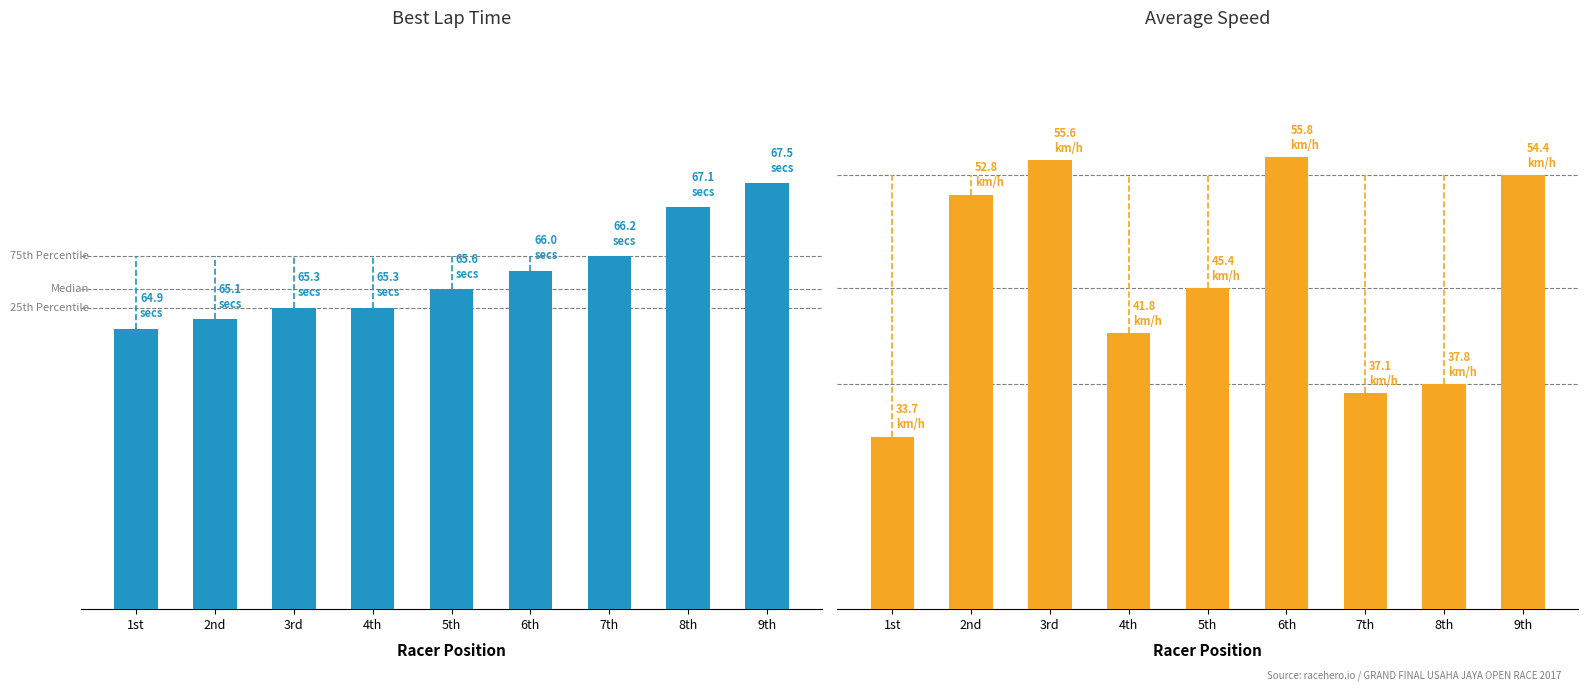

What is the label of the 4th bar from the left?

4th